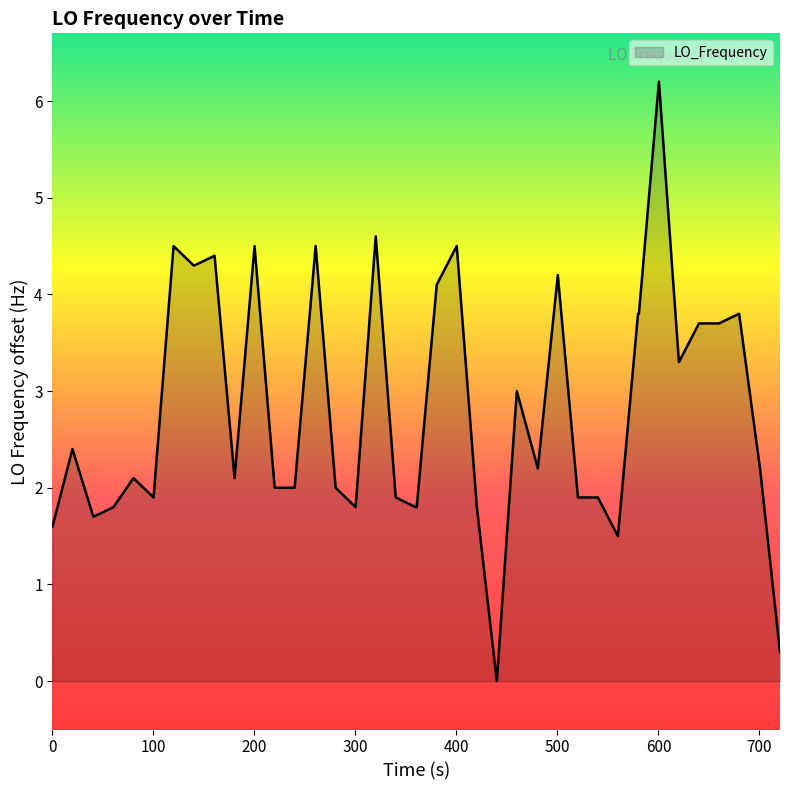

What is the difference between the maximum and minimum values?

6.2